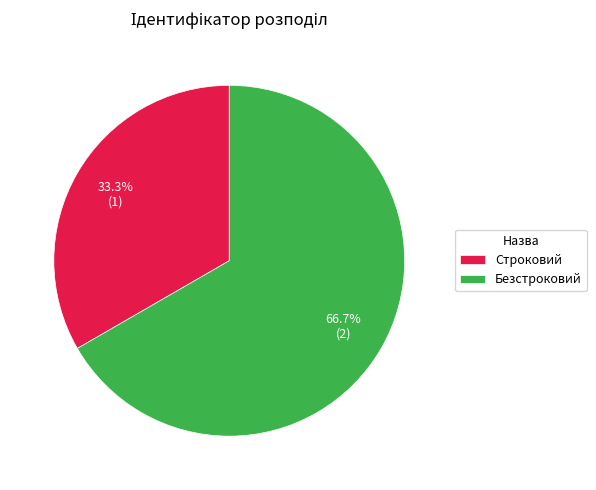

Is the sum of Безстроковий and Строковий greater than half?

Yes